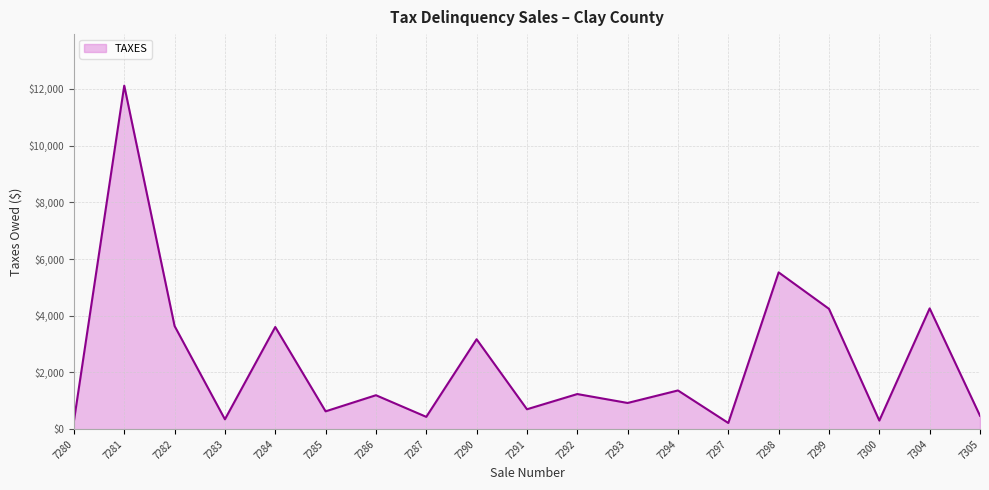

How many lines are shown in the chart?

1